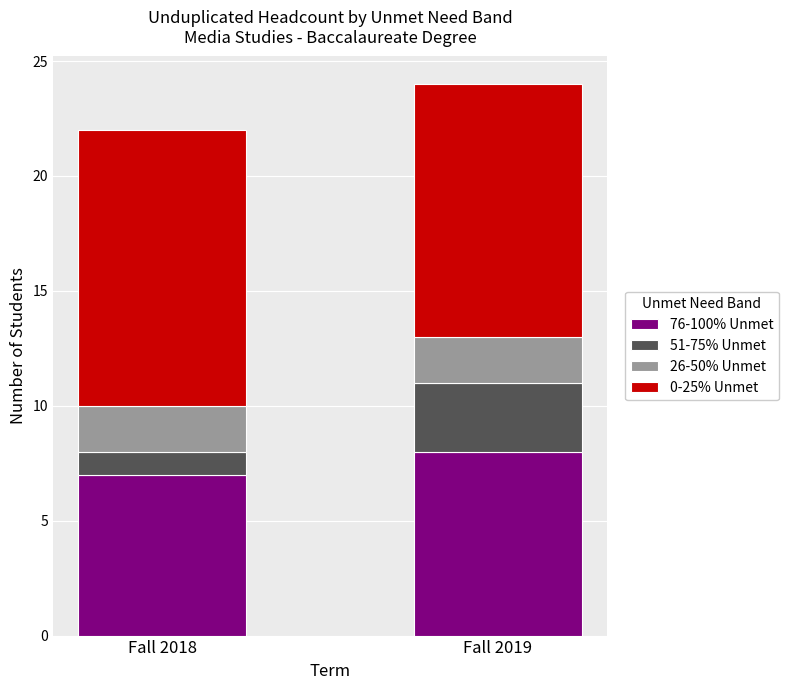

Is it true that 76-100% Unmet equals 8 at Fall 2019?

True